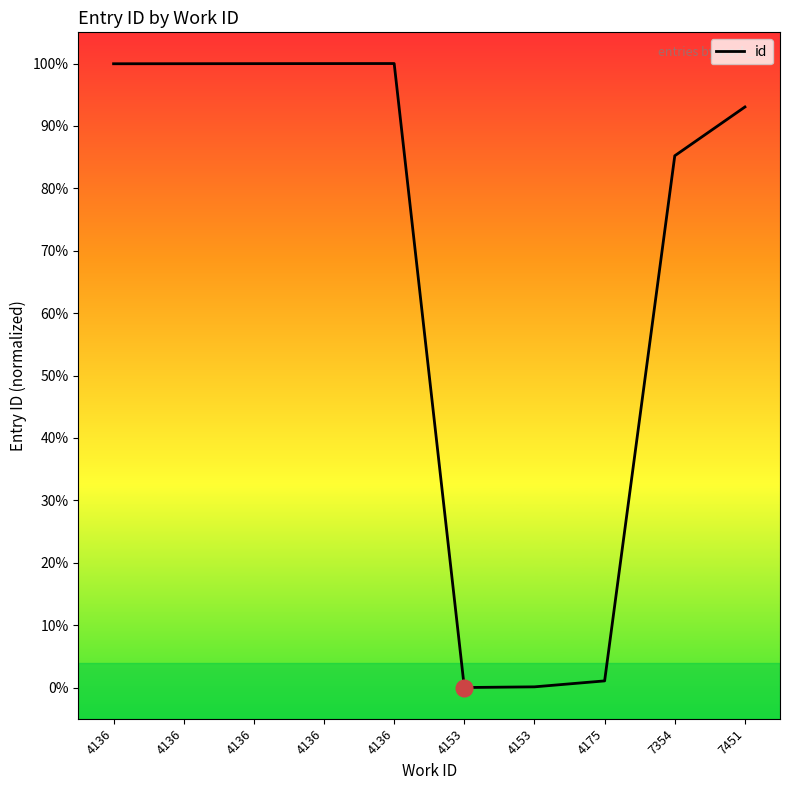

Where is the first local minimum?

4153